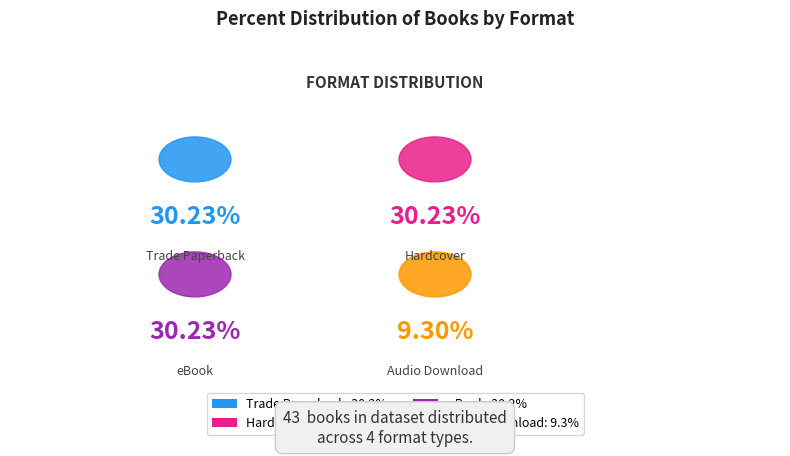

The Hardcover slice represents 30% of the pie. True or false?

True